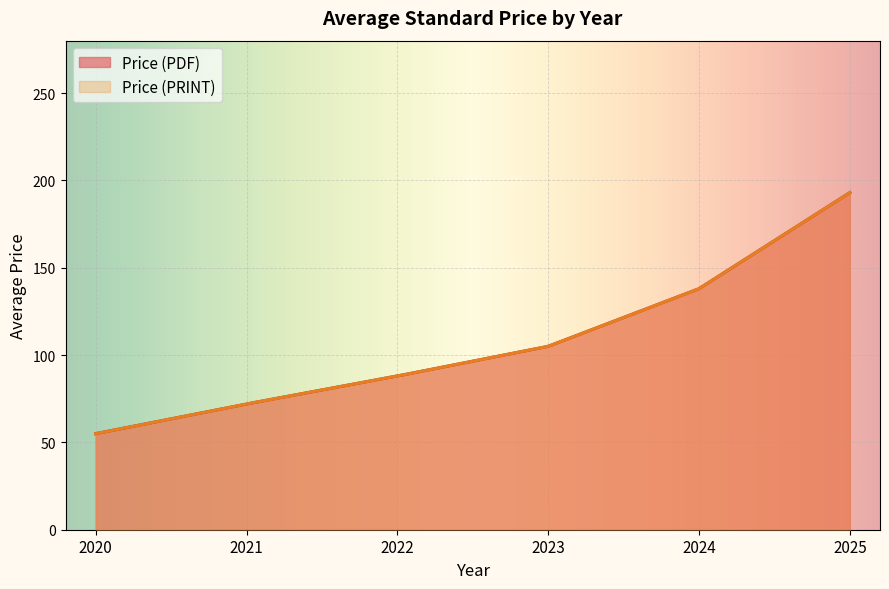

Does the chart display data point markers on the line(s)?

No